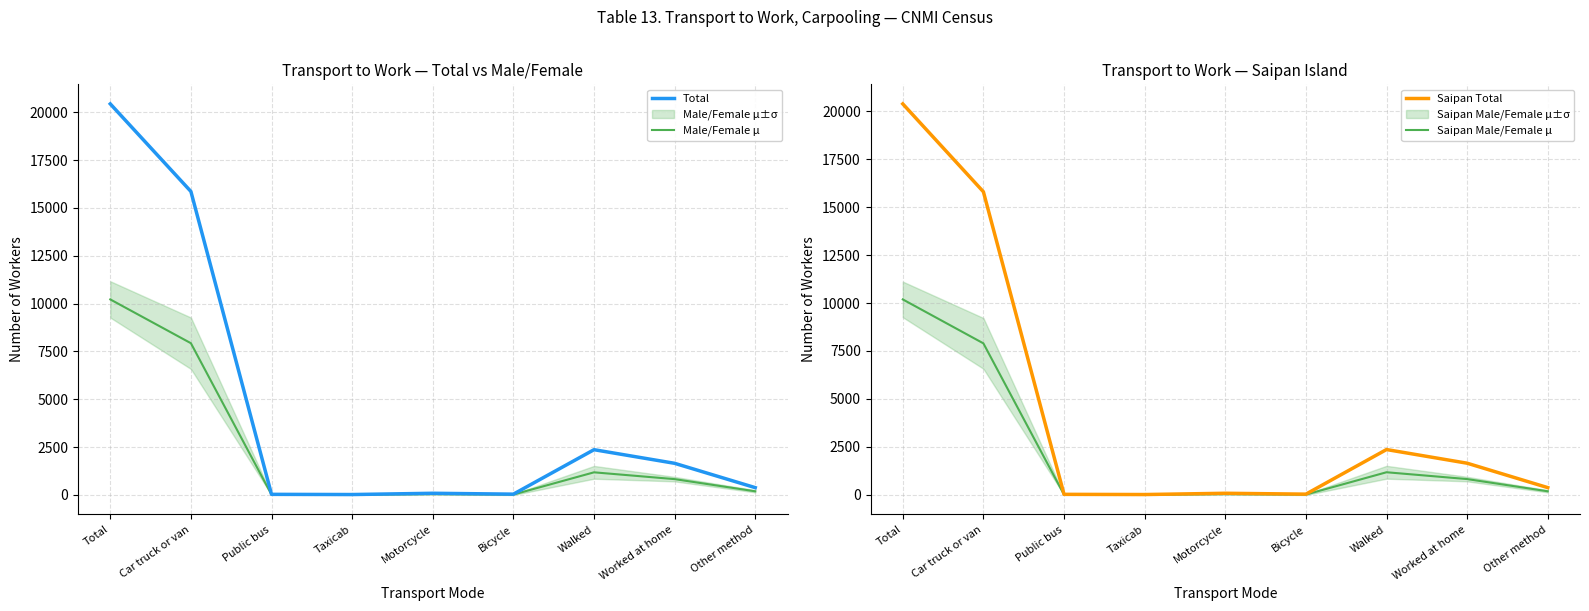

Does the chart display data point markers on the line(s)?

No